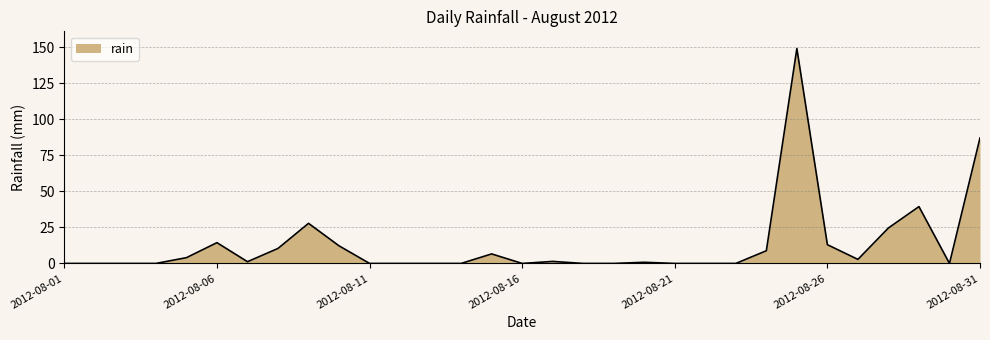

What is the difference between the maximum and minimum values?

149.0